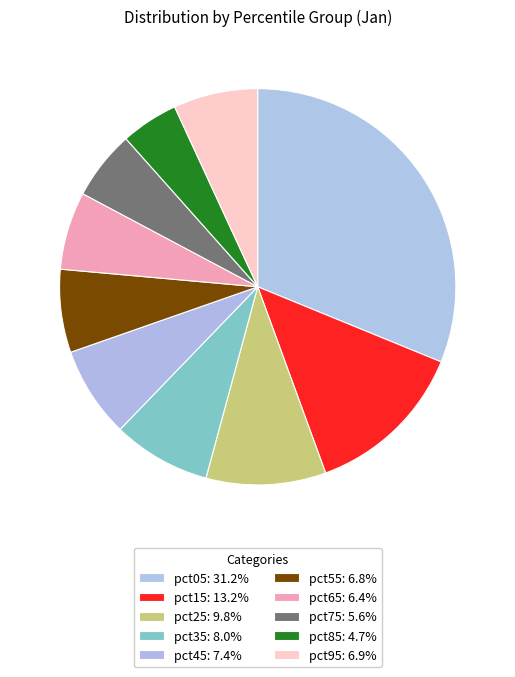

True or false: pct45 accounts for 1% of the total.

False